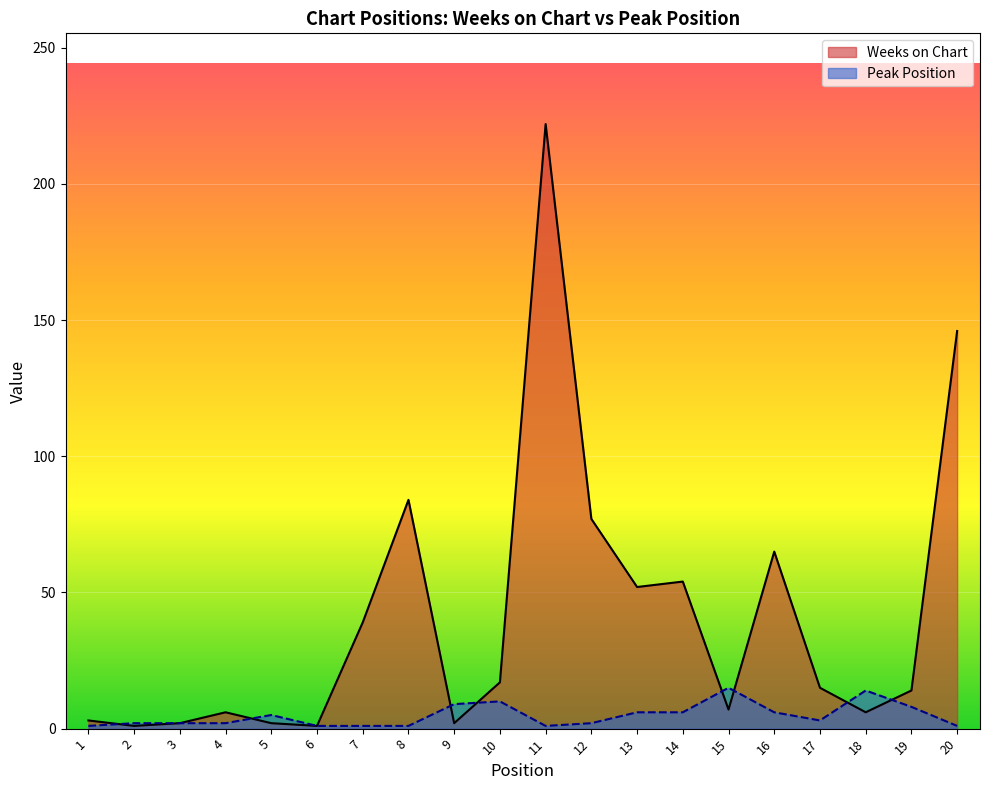

Rank the categories by Peak Position value from lowest to highest.

1, 6, 7, 8, 11, 20, 2, 3, 4, 12, 17, 5, 13, 14, 16, 19, 9, 10, 18, 15